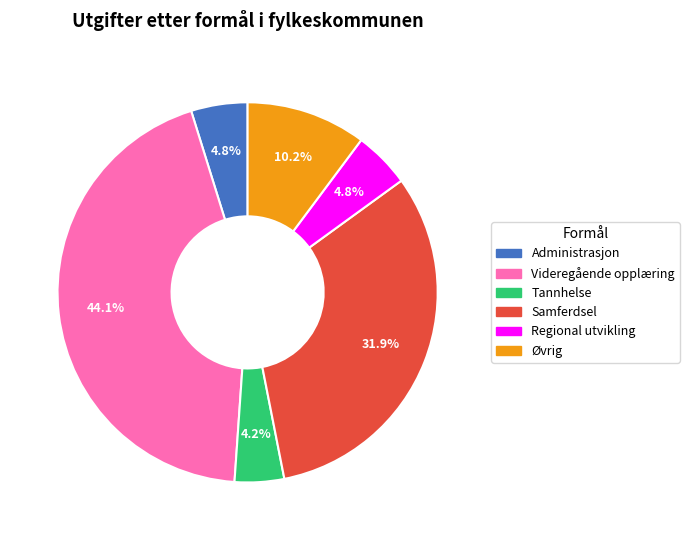

Does Øvrig represent more than half of the total?

No